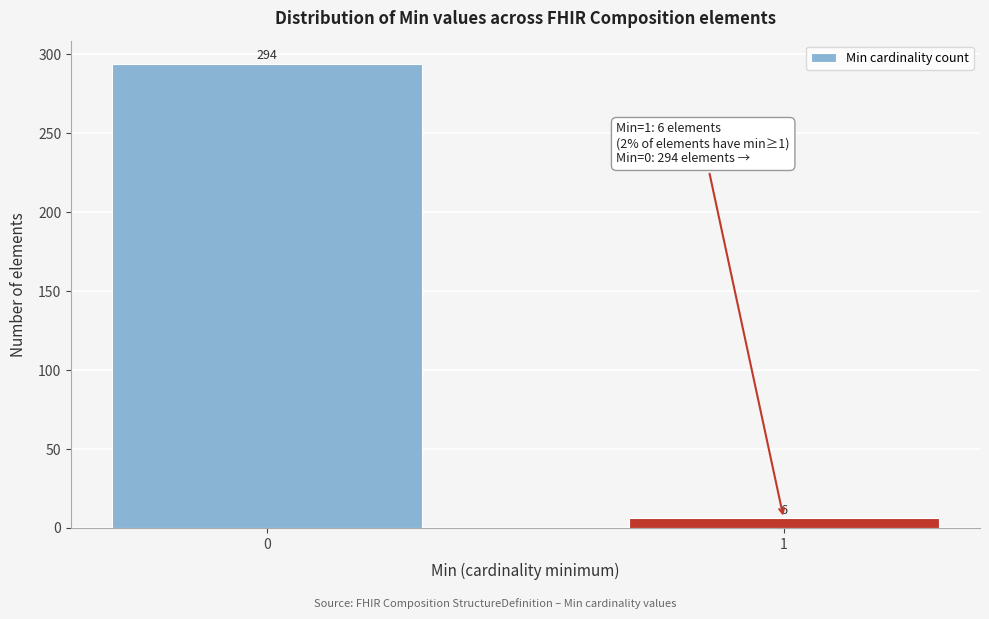

Reading left to right, what are all the values shown in this chart?

0=294	1=6